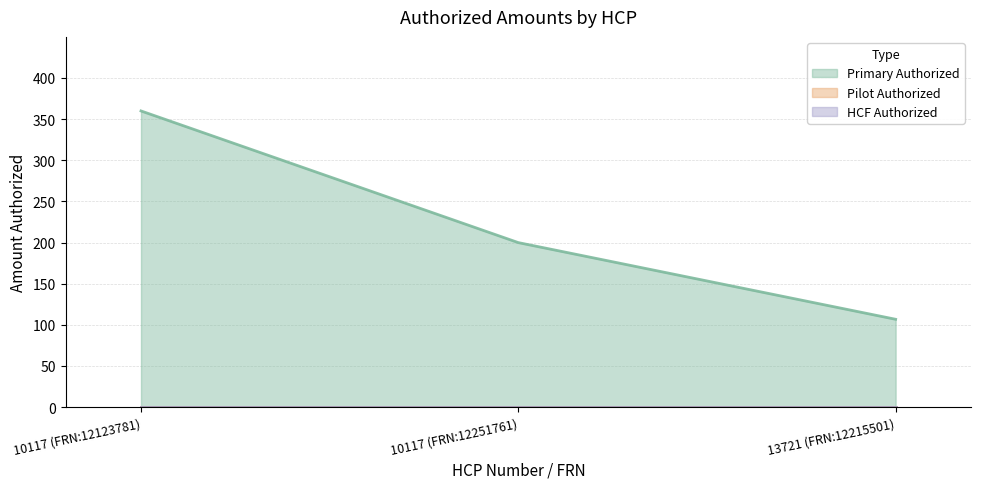

What is the label of the 3rd point from the left?

13721 (FRN:12215501)